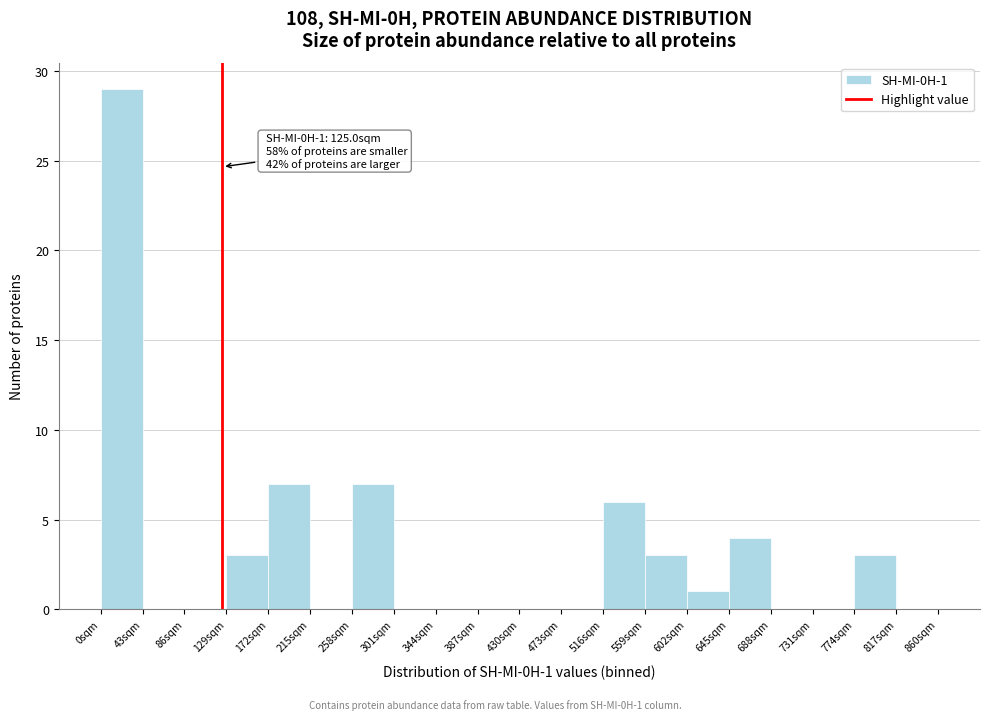

Which range on the x-axis has the tallest bar?

0 to 43